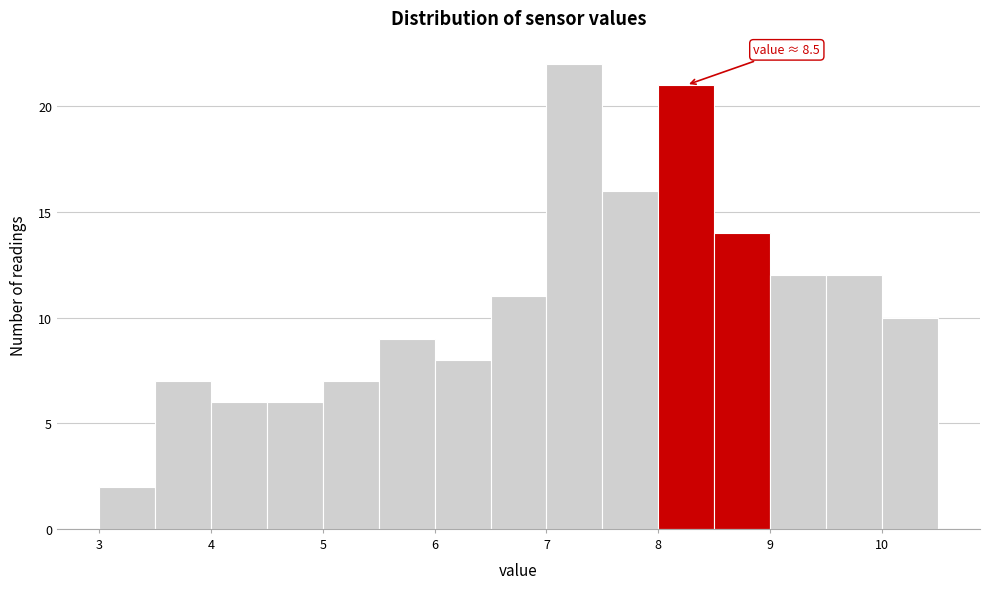

Which range on the x-axis has the tallest bar?

7.0 to 7.5